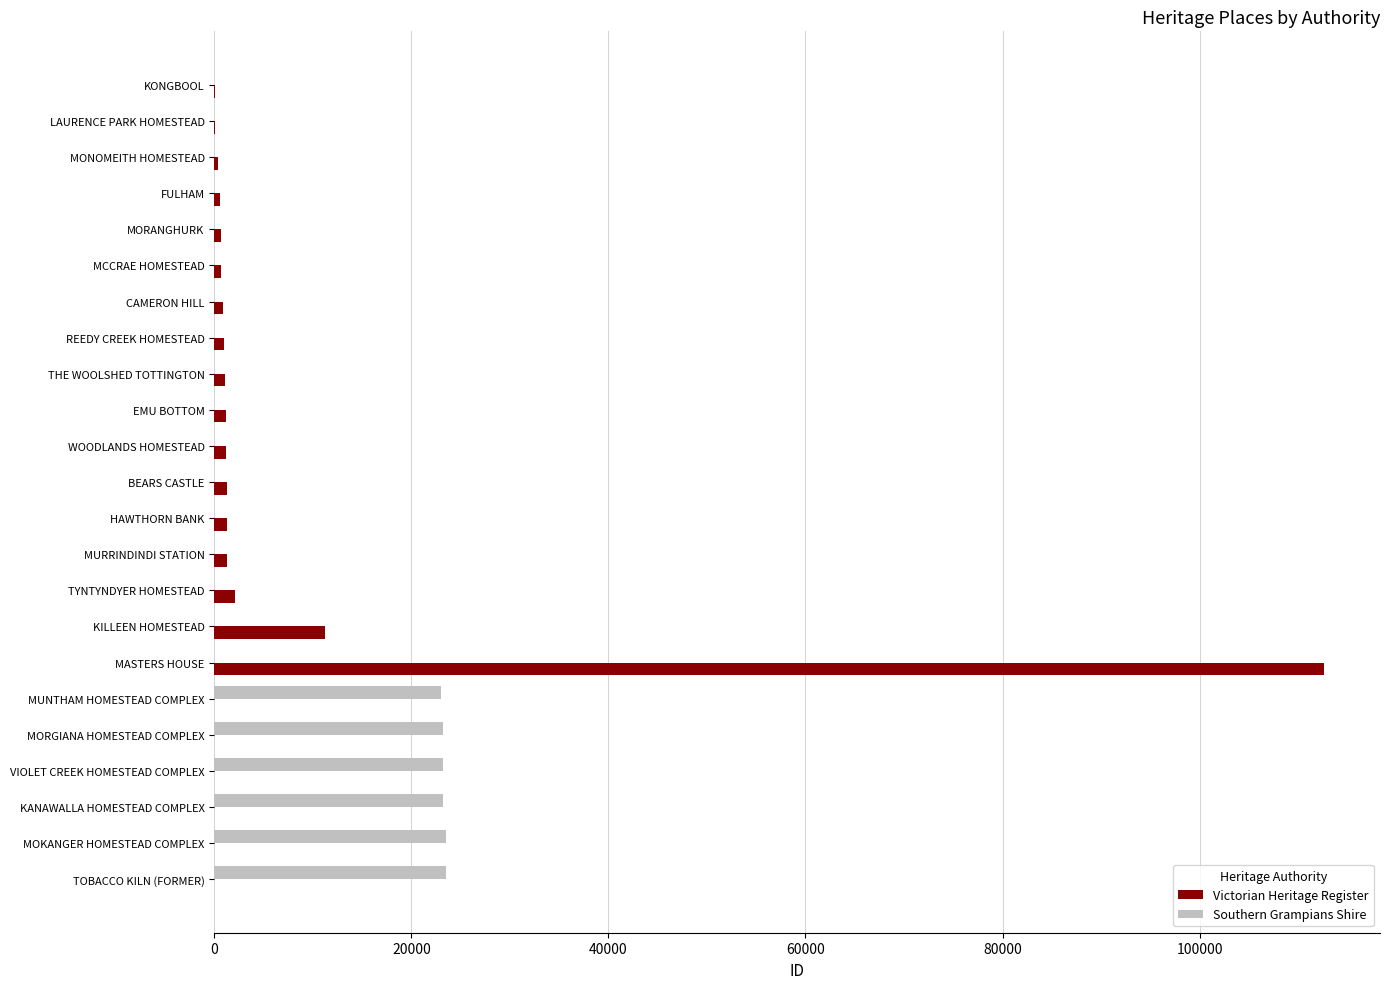

At which category is the sum across all series the highest?

MASTERS HOUSE